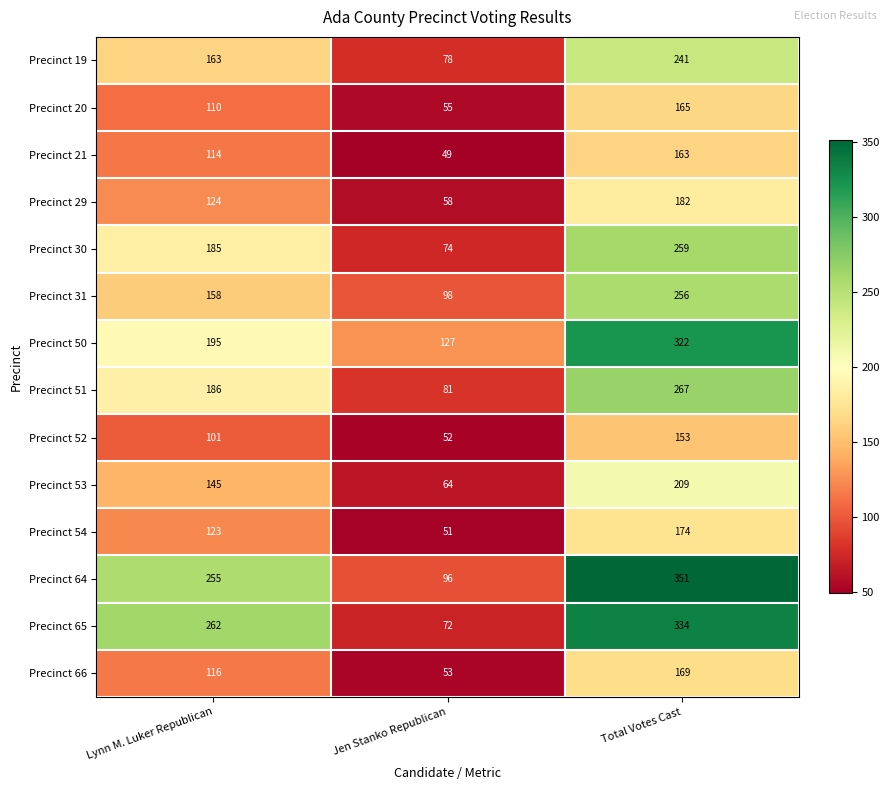

At which category is the sum across all series the highest?

Total Votes Cast